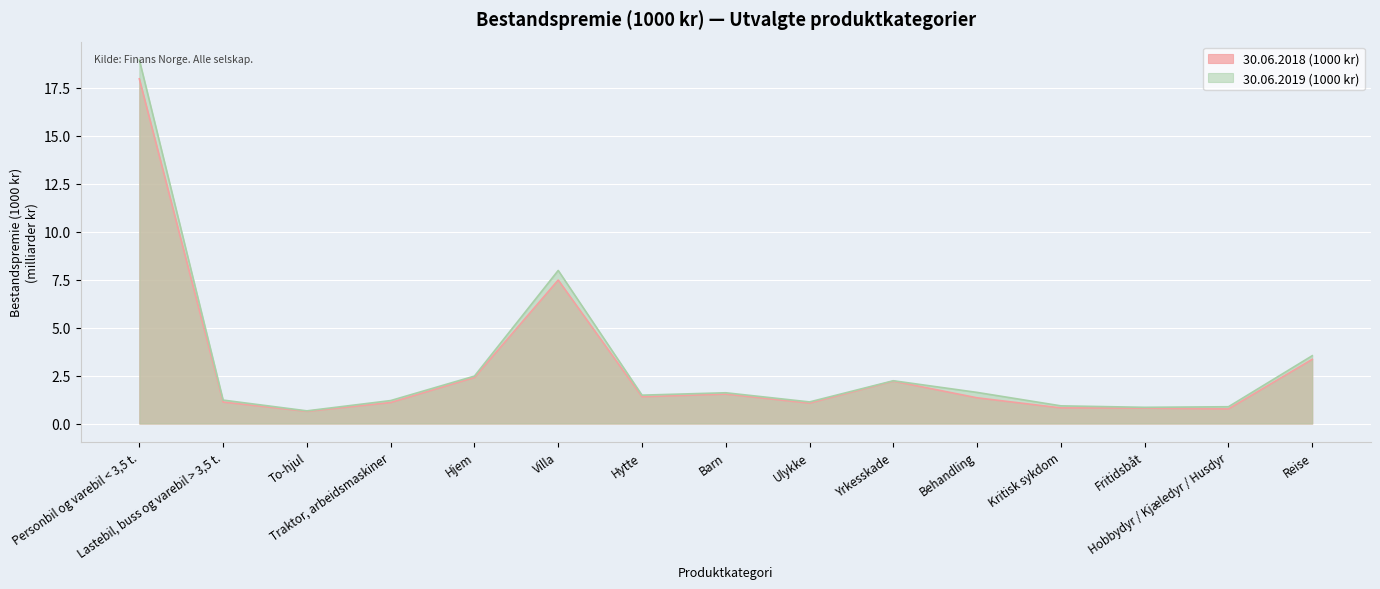

True or false: 30.06.2019 (1000 kr) and 30.06.2018 (1000 kr) cross at least once.

False